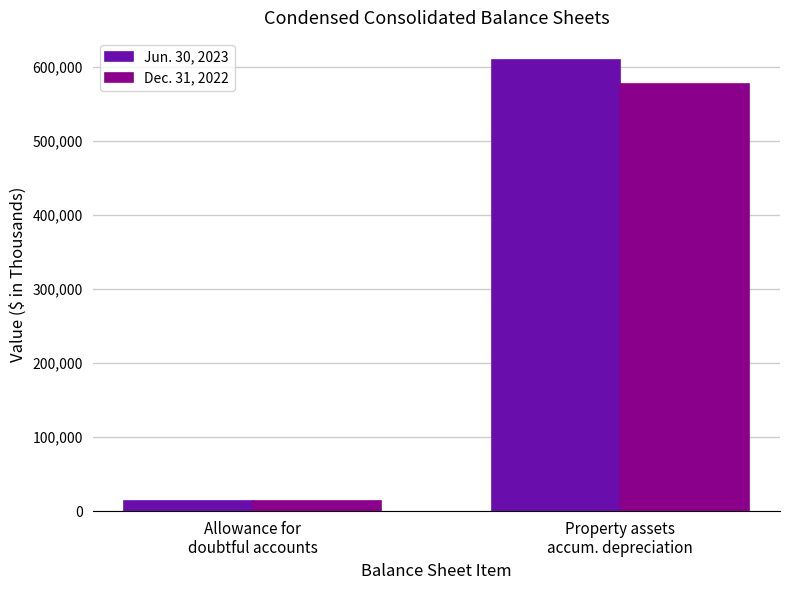

Reading left to right, extract all data points from this chart.

Jun. 30, 2023: 13183	608822
Dec. 31, 2022: 13214	576675